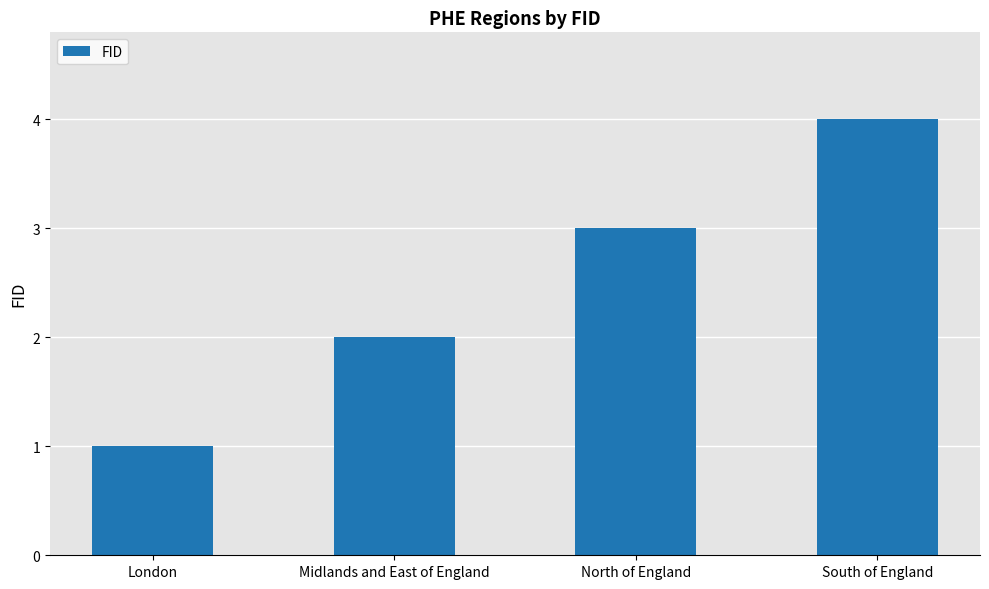

Are the bars grouped side by side (vs. stacked)?

No